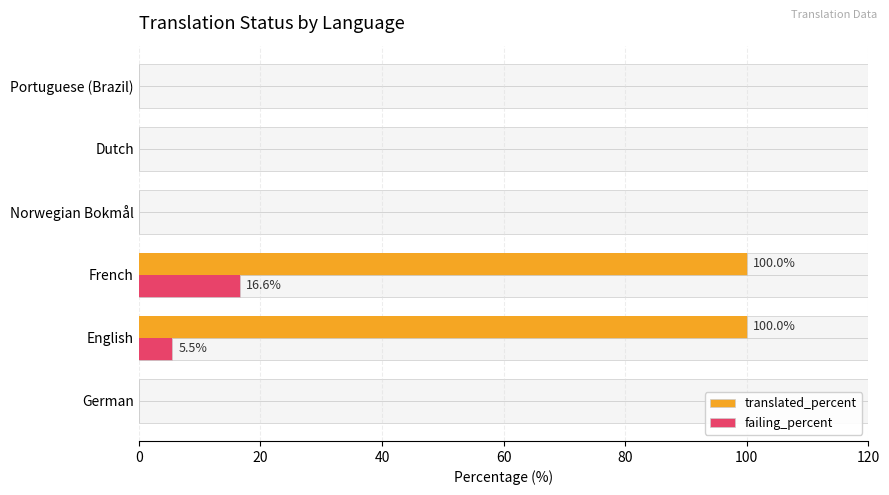

Is the value of failing_percent at German greater than the value of translated_percent at German?

No